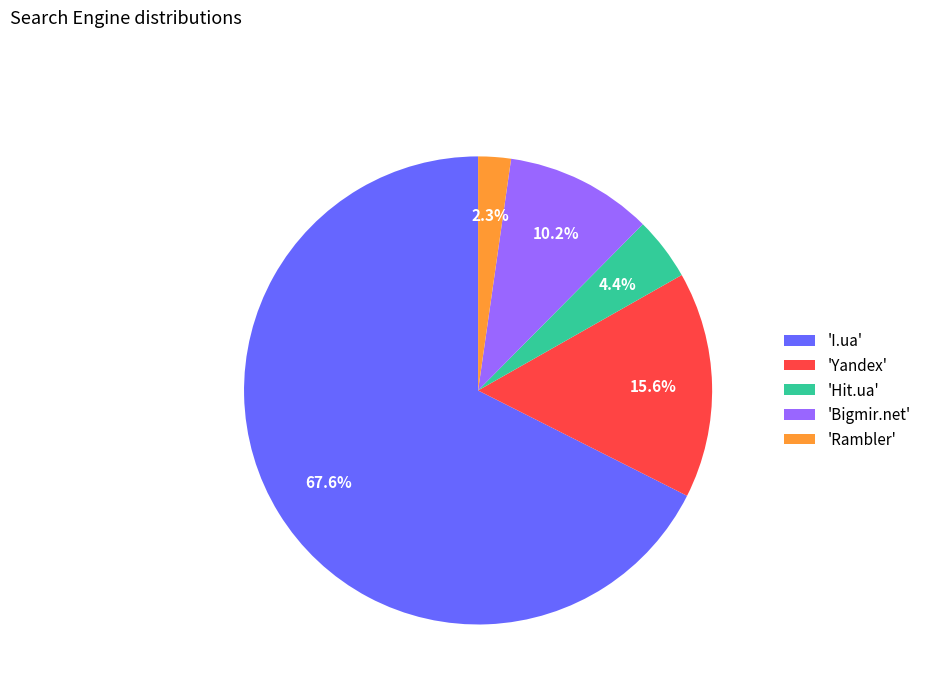

Is the sum of 'Hit.ua' and 'Bigmir.net' greater than half?

No